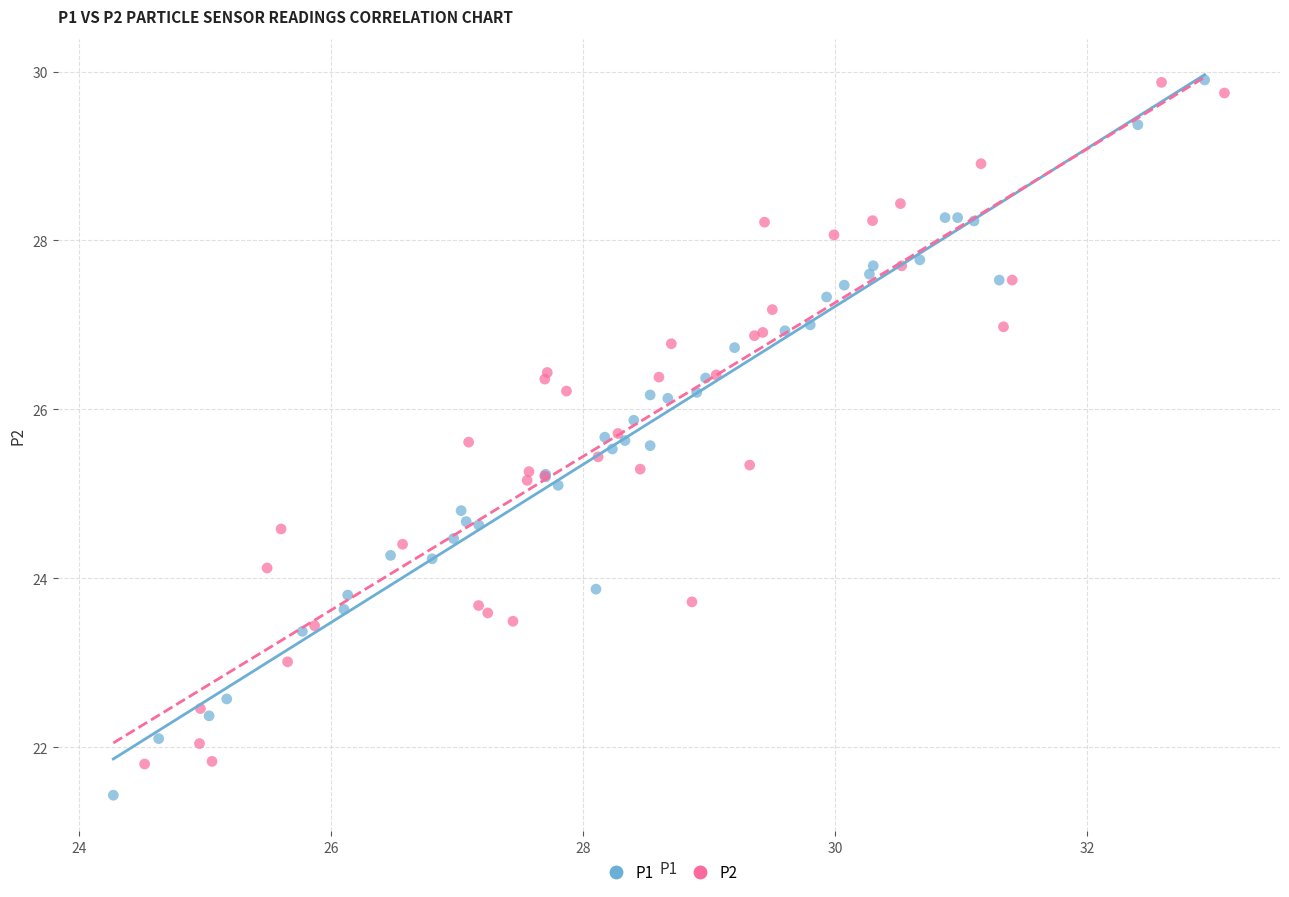

Which series has the largest Y range (max minus min)?

P1